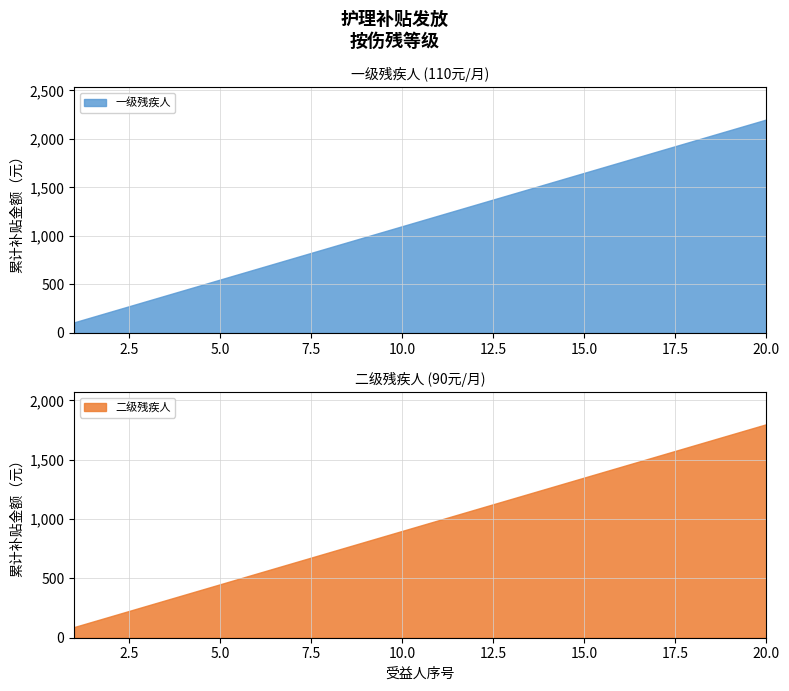

Which series has the widest spread of values?

一级残疾人(110元)